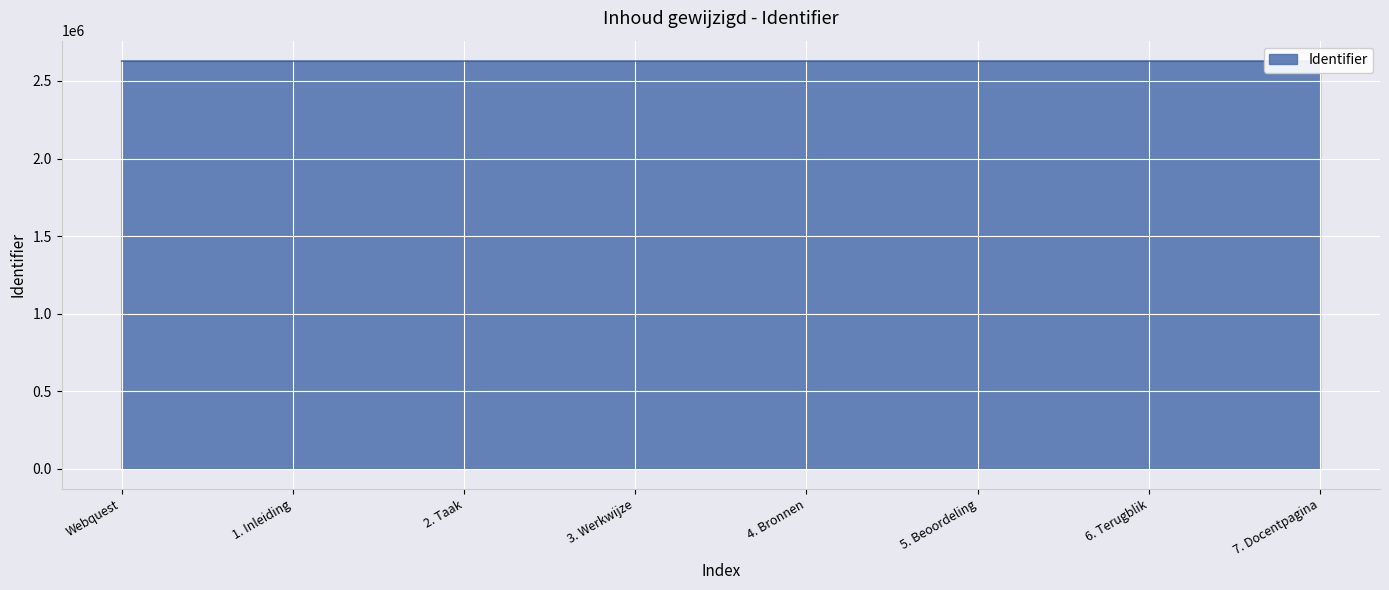

What is the value of the 6th point from the left?

2628429